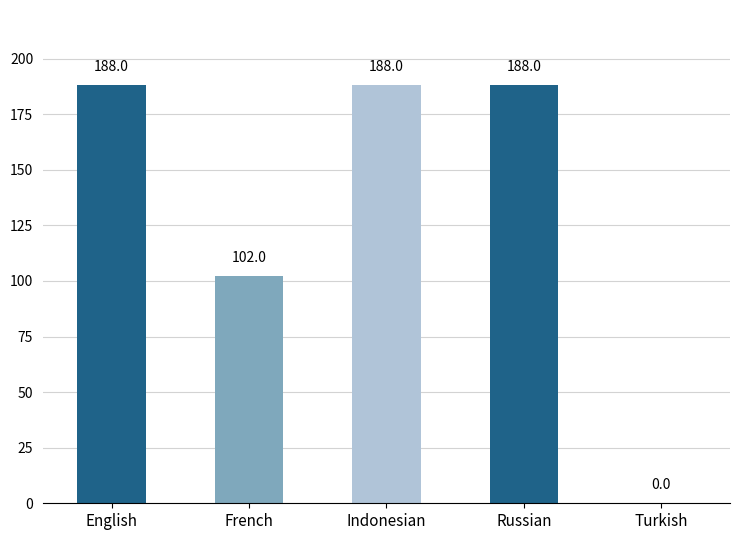

What is the change in value from English to French?

-86